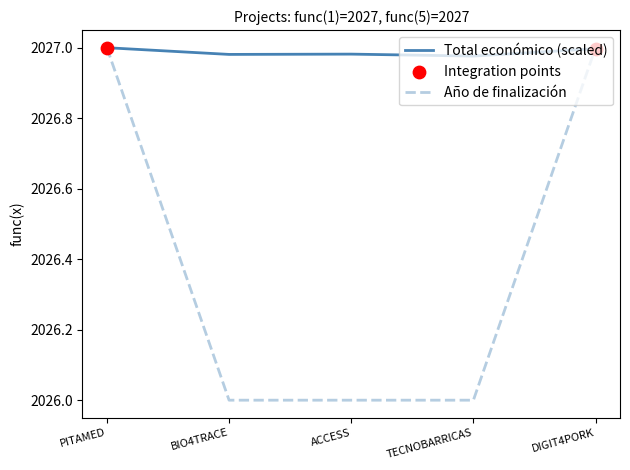

At how many categories does at least one series exceed 2026?

5